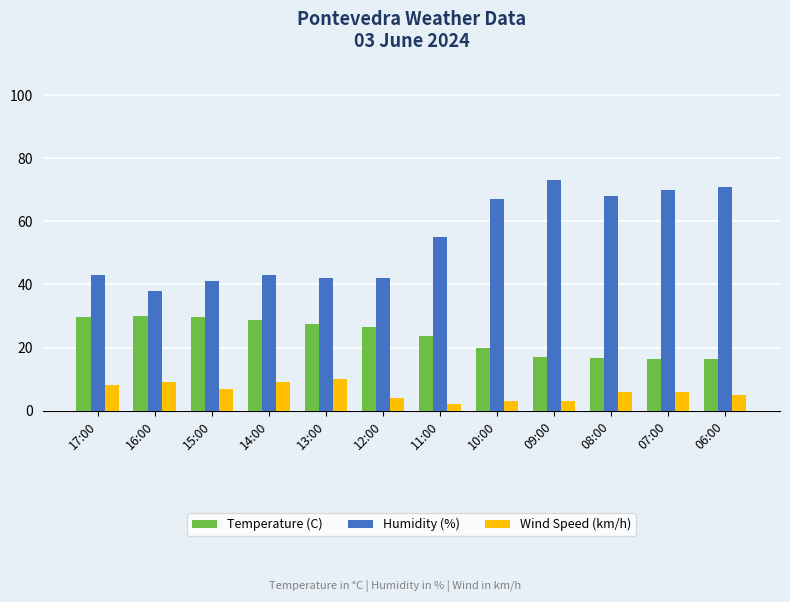

True or false: Humidity (%) has a value of 68.0 at 08:00.

True